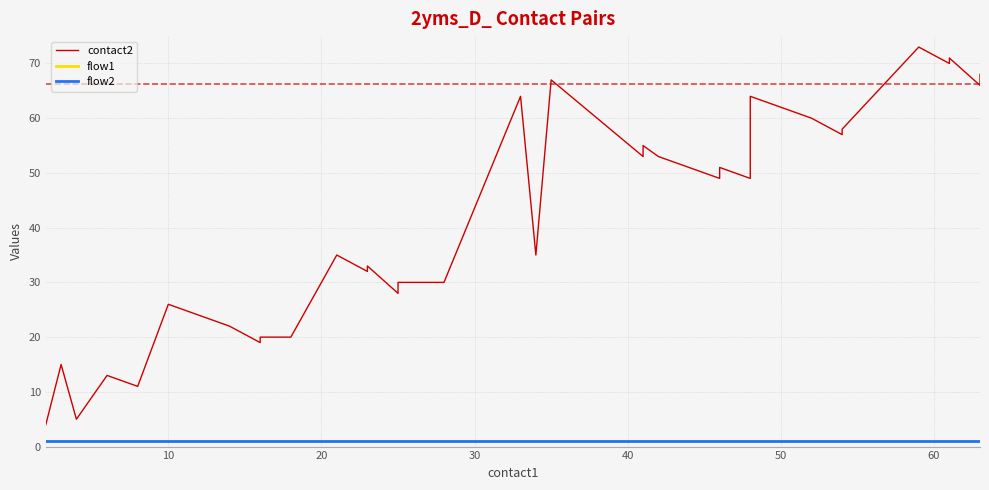

Reading left to right, transcribe all the data shown in this chart.

contact2: 4	15	5	13	11	26	24	22	19	20	20	35	32	33	28	29	30	30	64	35	67	53	55	53	51	49	51	49	64	62	60	57	58	73	70	71	66	67	68
flow1: 1	1	1	1	1	1	1	1	1	1	1	1	1	1	1	1	1	1	1	1	1	1	1	1	1	1	1	1	1	1	1	1	1	1	1	1	1	1	1
flow2: 1	1	1	1	1	1	1	1	1	1	1	1	1	1	1	1	1	1	1	1	1	1	1	1	1	1	1	1	1	1	1	1	1	1	1	1	1	1	1